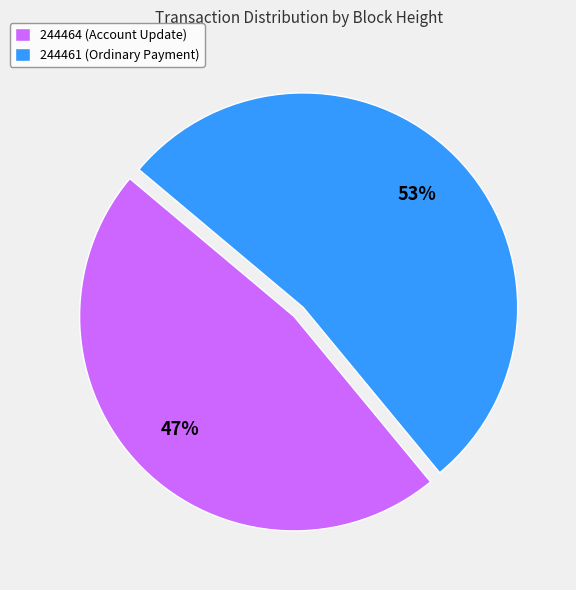

Does any single category account for the majority?

Yes